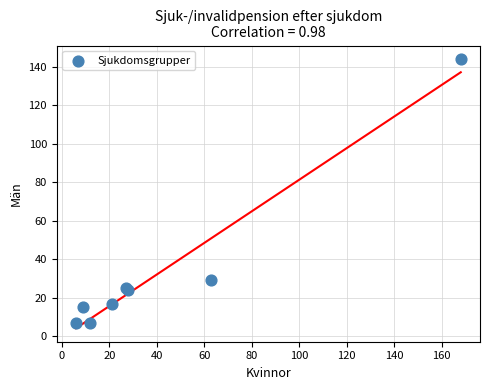

What Y value in the scatter plot is closest to 75?

29